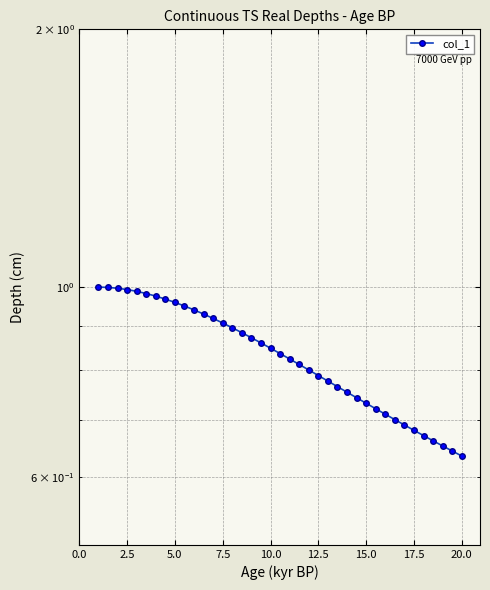

What is the value of the 21st point from the left?

0.8